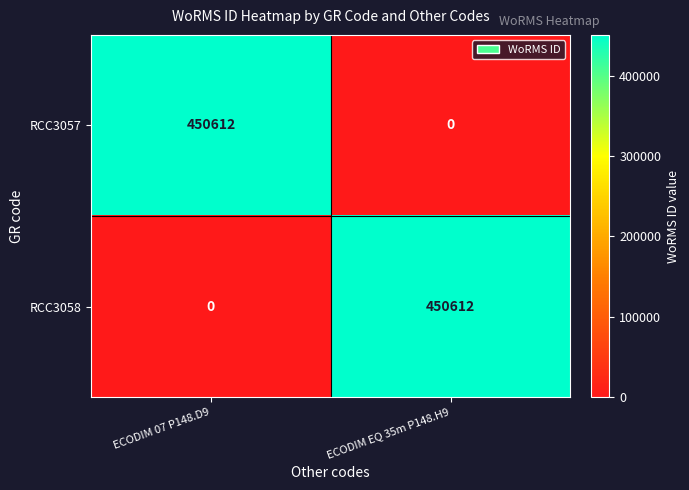

At ECODIM 07 P148.D9, list the series in order from largest to smallest.

RCC3057, RCC3058